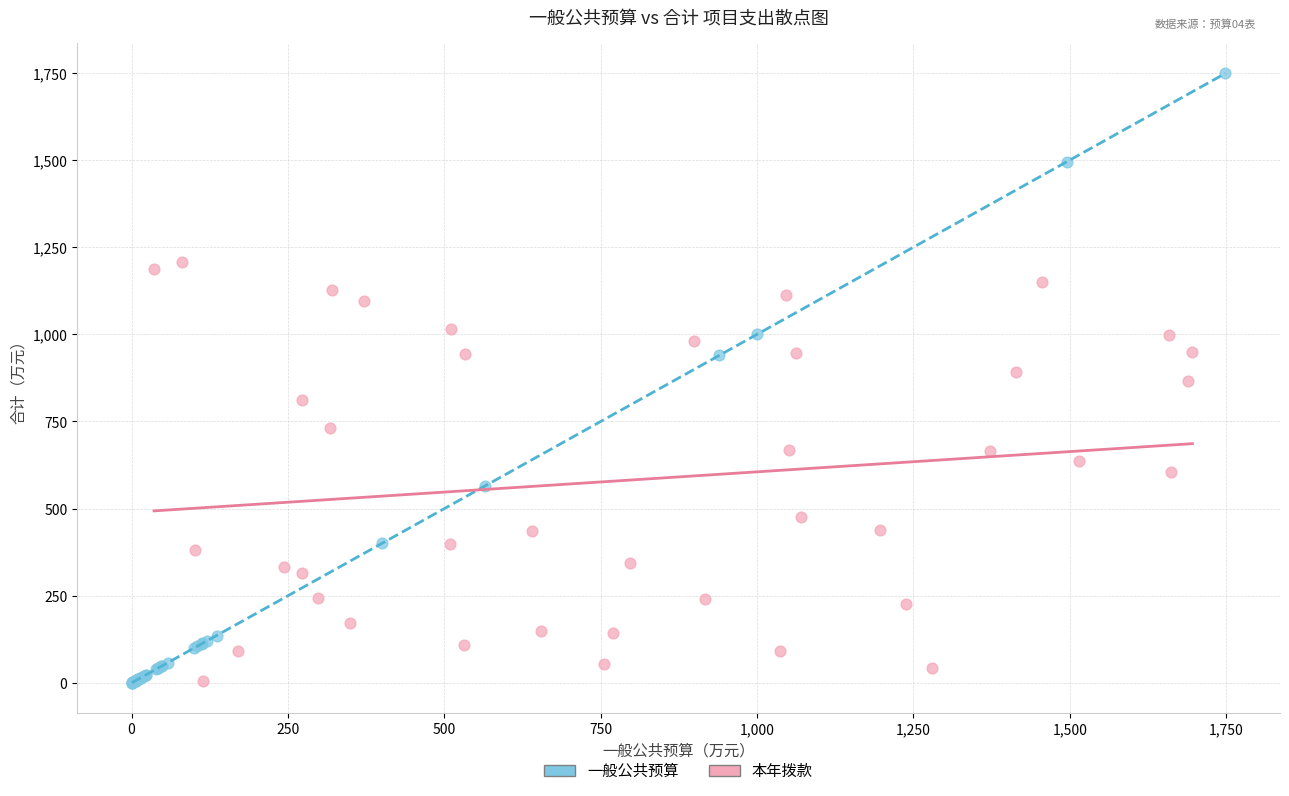

Which series has the largest Y range (max minus min)?

一般公共预算